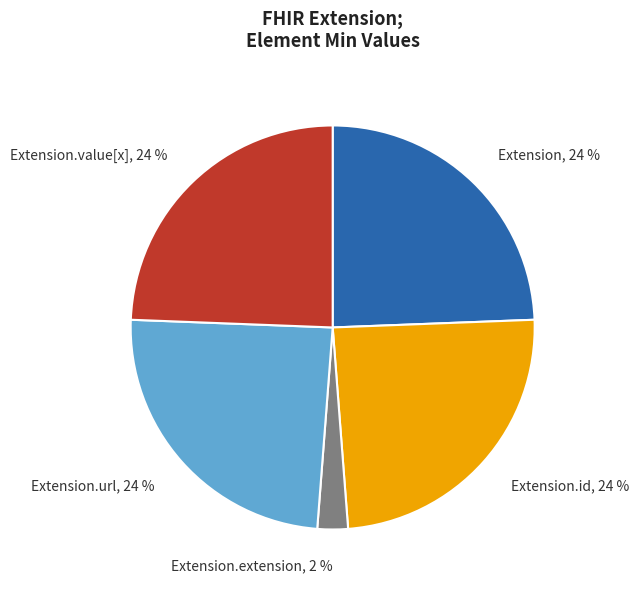

Does Extension represent more than half of the total?

No